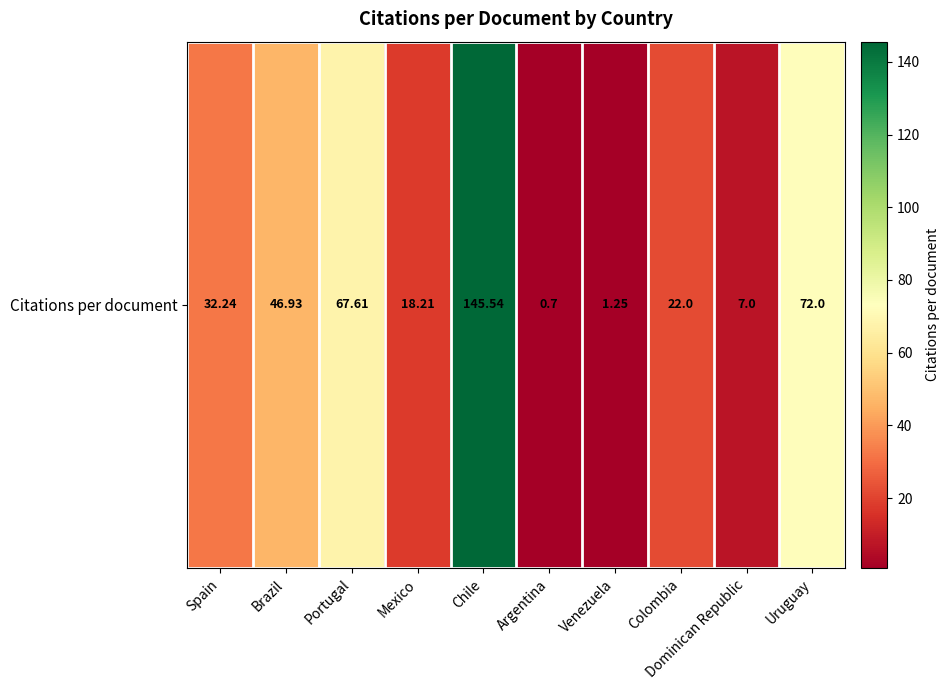

The chart shows a value of 72.2 at Brazil. True or false?

False